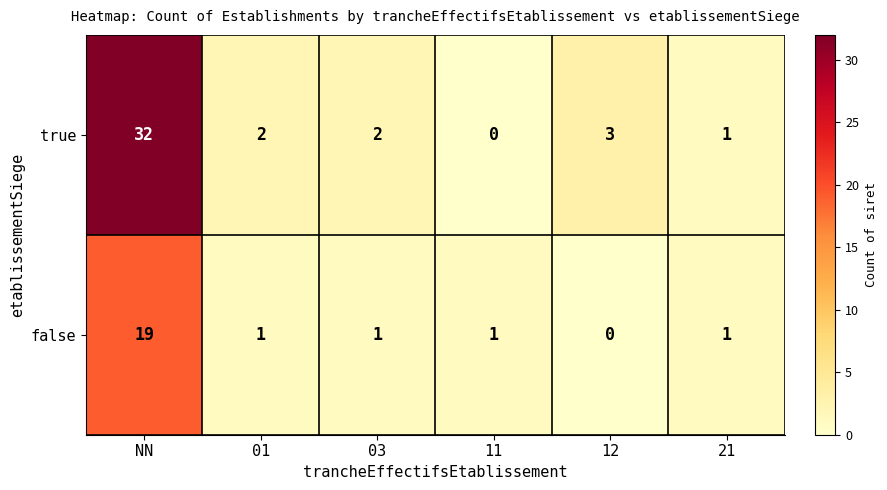

Where is true nearest to the value 16?

12